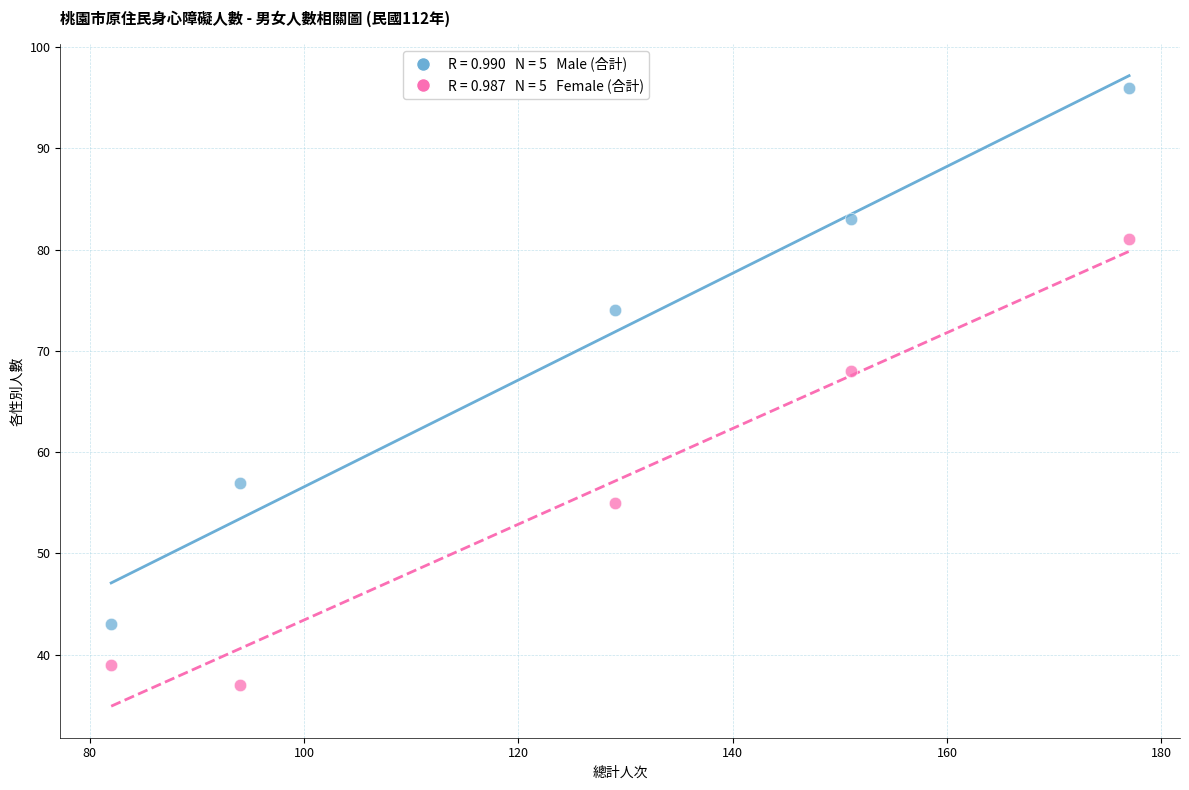

Across all data points, what is the average Y value?

63